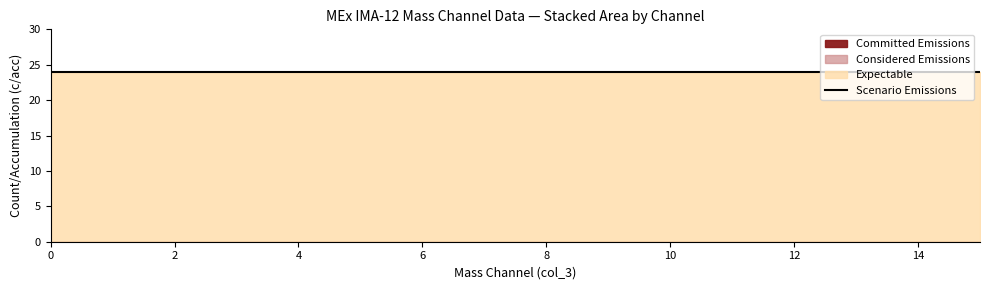

The value of Expectable at 5 is 37. True or false?

False